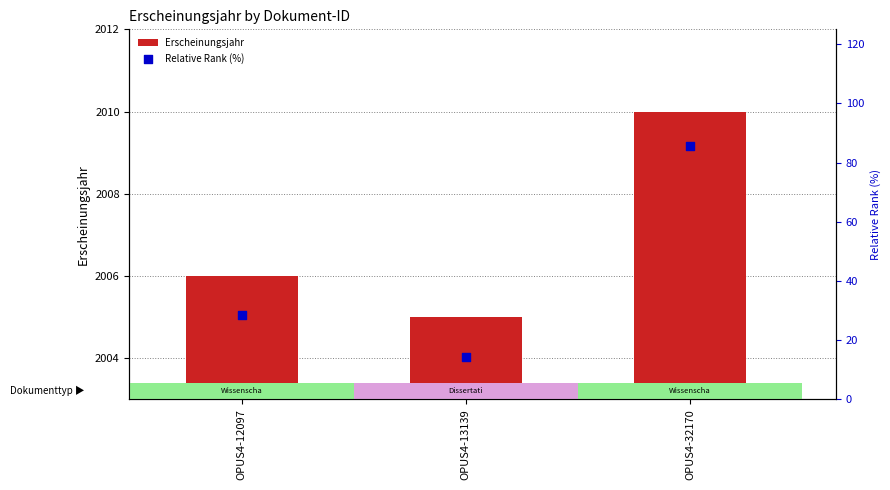

Which series contains the lowest Y value?

Erscheinungsjahr